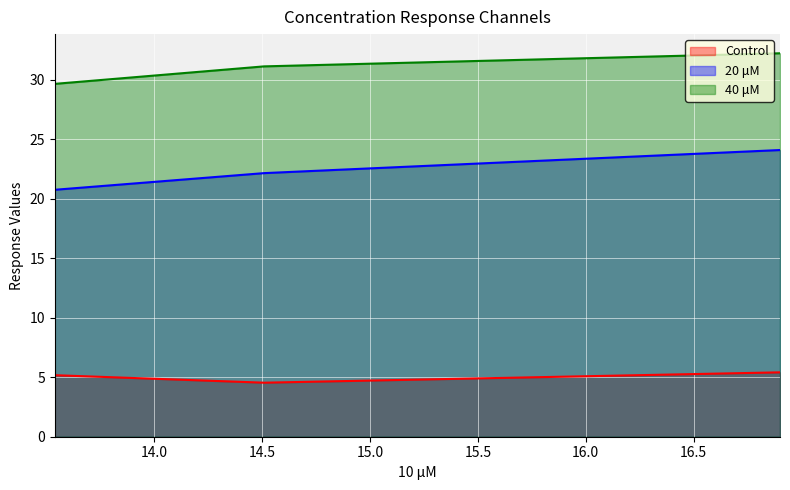

At which label does 40 μM first exceed 22?

14.51